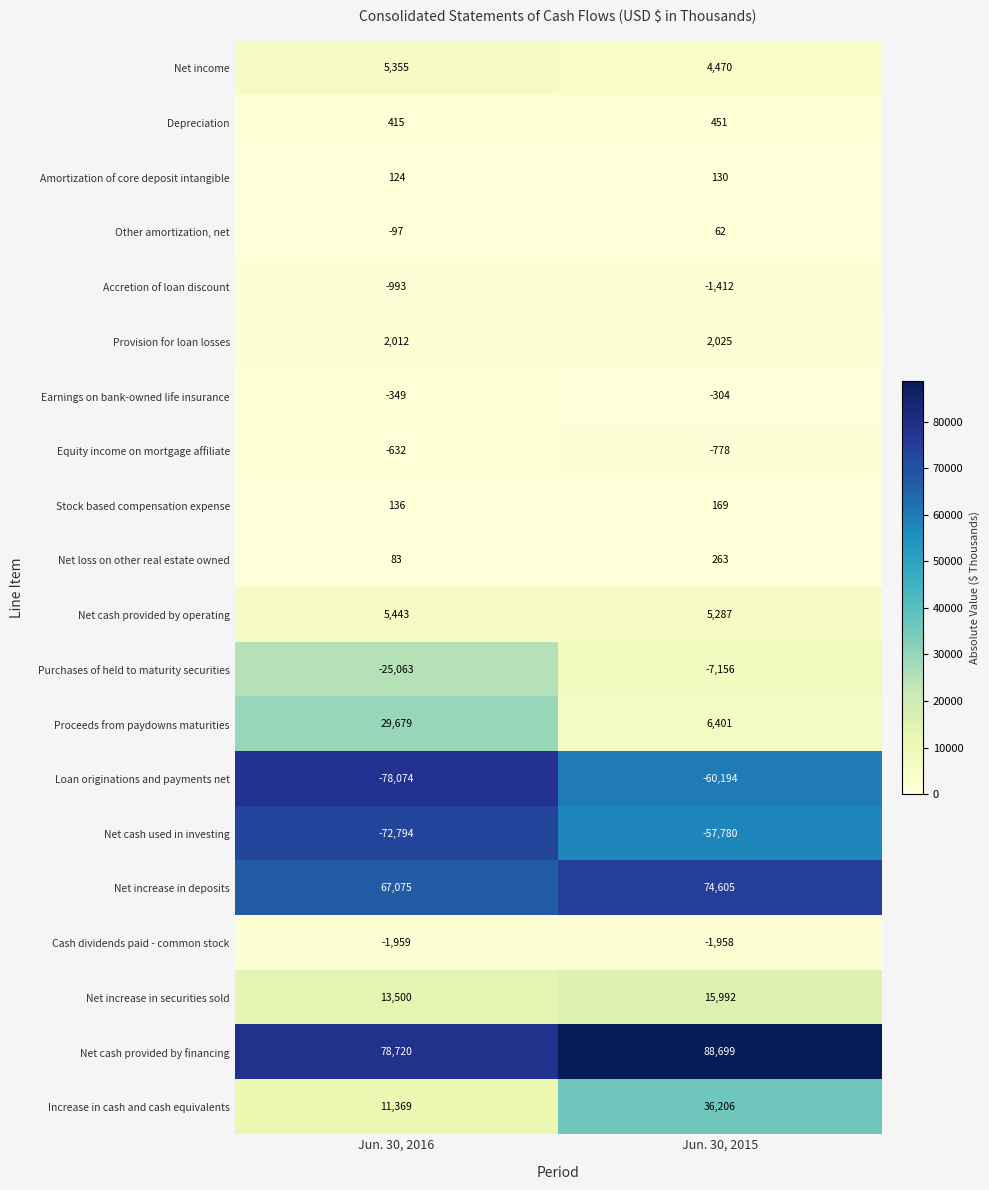

How many data points does each series have?

2